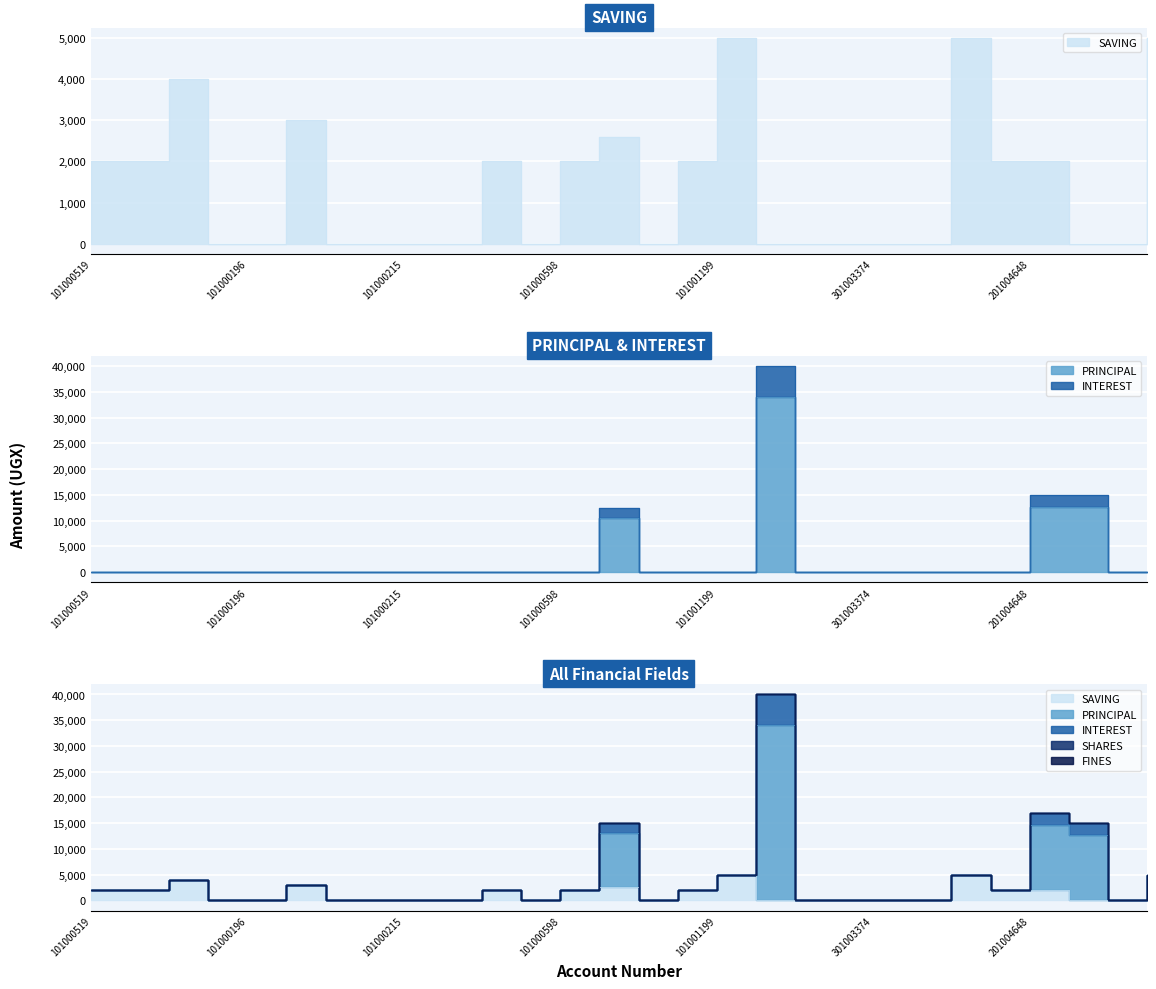

What position from the left is 101000197?

6